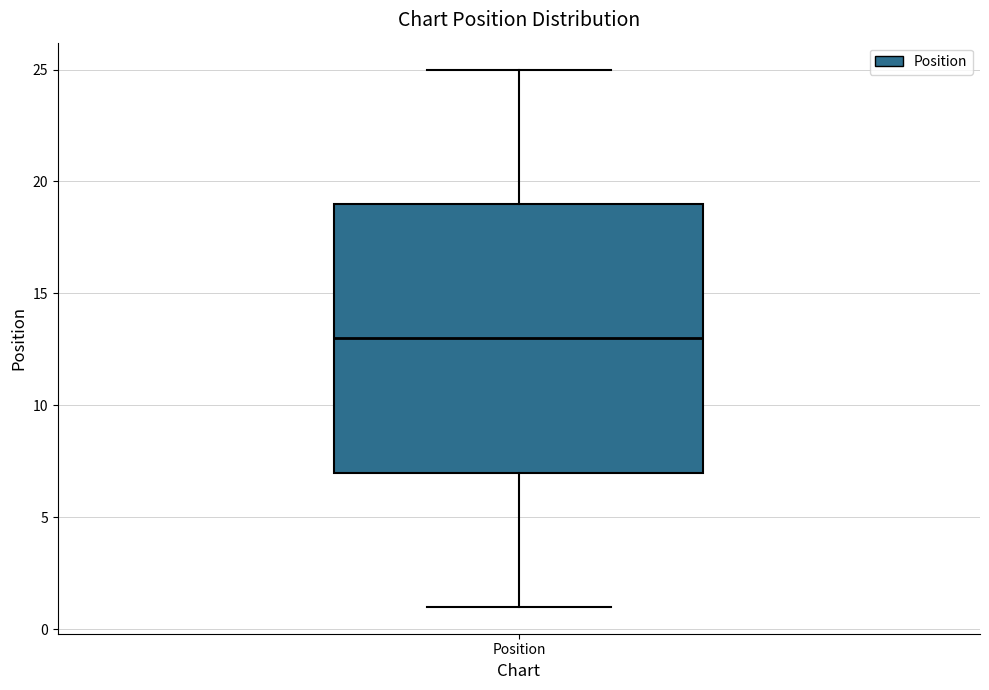

Transcribe this box plot: give where the median line is, the range the box spans, and where the two whiskers end, as read against the y-axis. The values are not printed on the chart, so give them approximately, as read against the axis.

median 13, box 7 to 19, whiskers 1 to 25